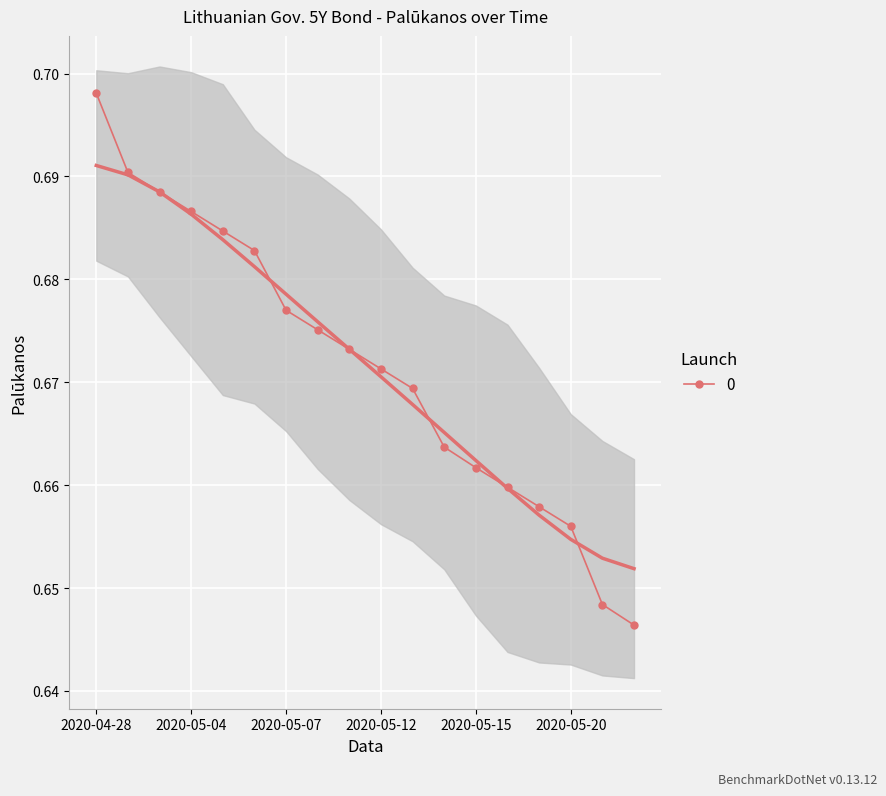

Is it true that the value at 2020-05-19 is 0.4?

False